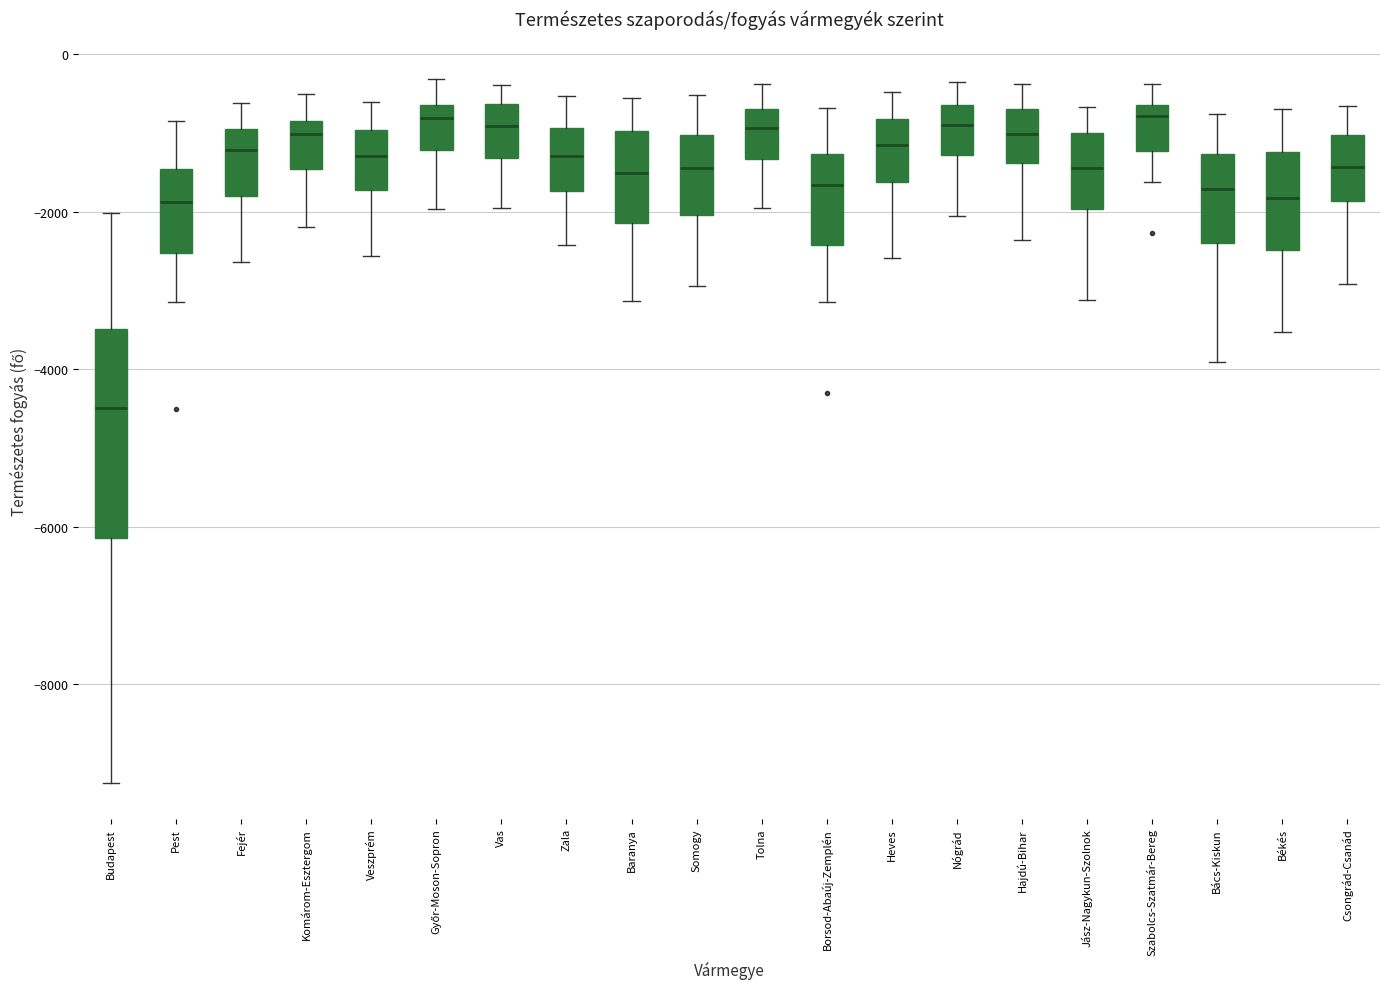

Comparing the boxes themselves (not the whiskers), which one is the tallest?

Budapest